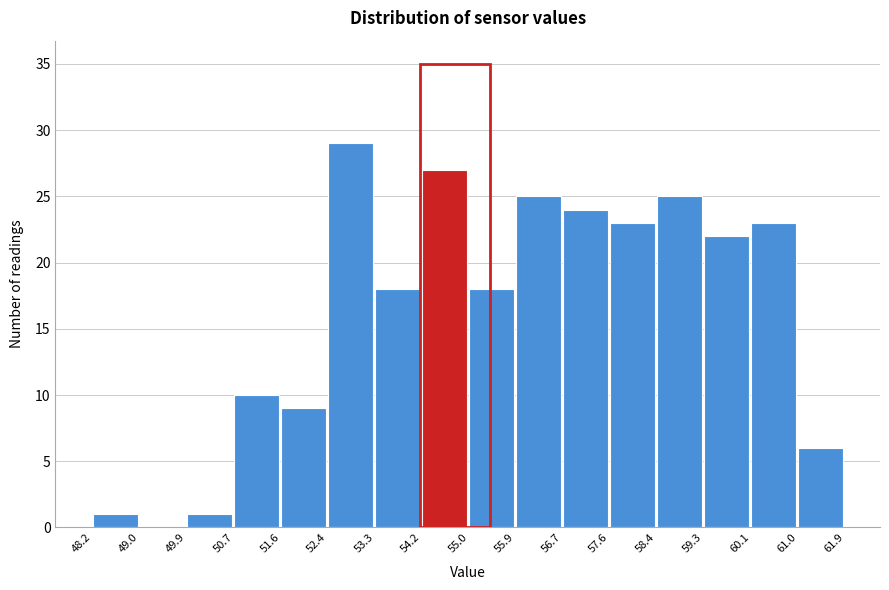

What is the height of the bar covering 48.2 to 49.0 on the x-axis? The values are not printed on the chart, so give them approximately, as read against the axis.

1